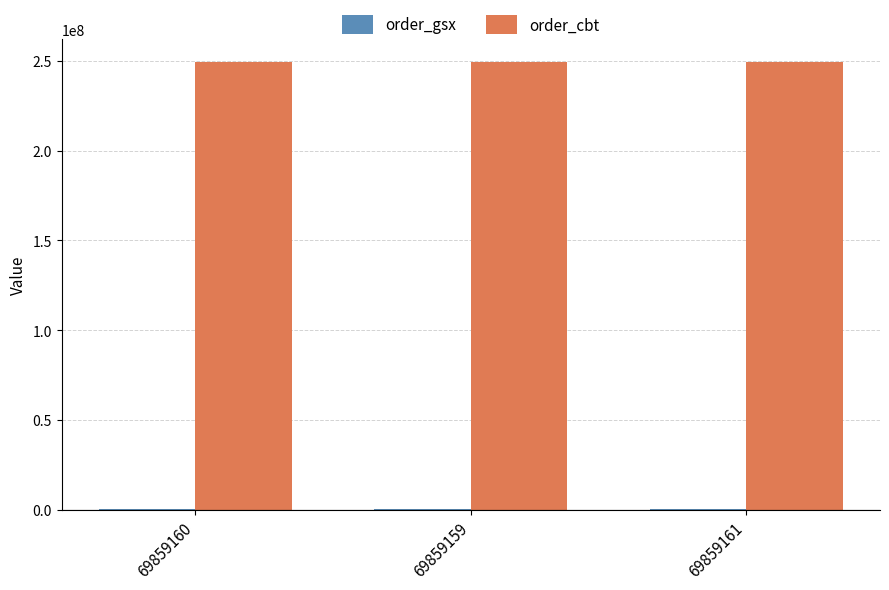

Read the order_cbt value at 69859161.

249426886